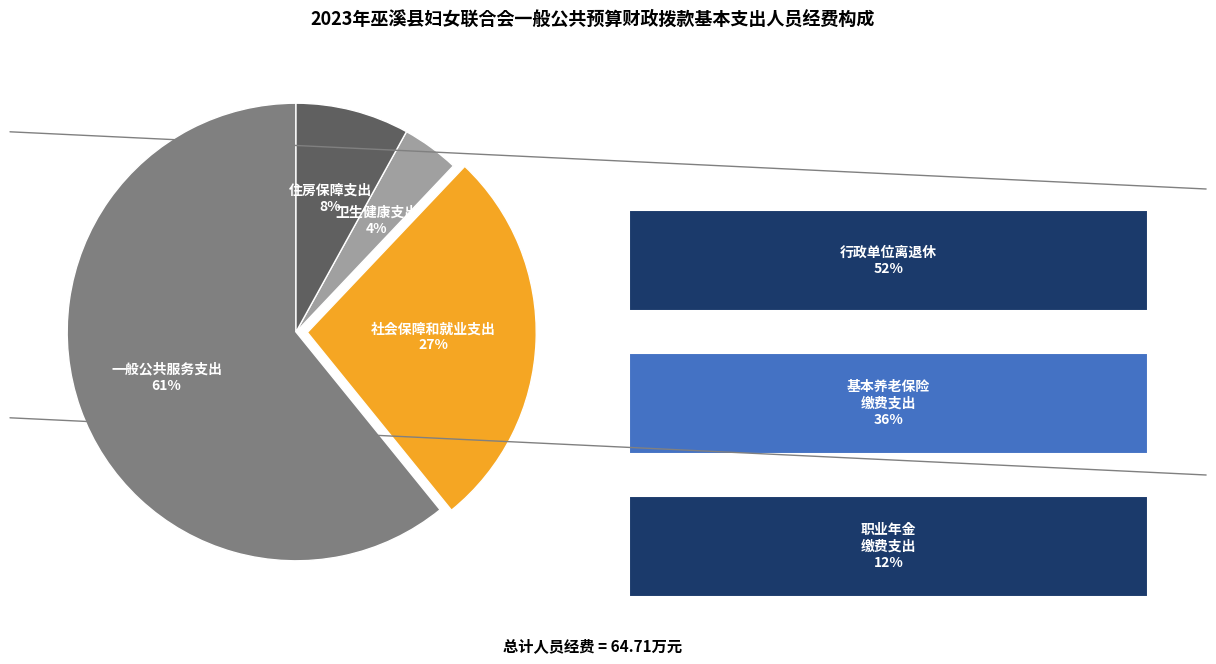

Does any single category account for the majority?

Yes